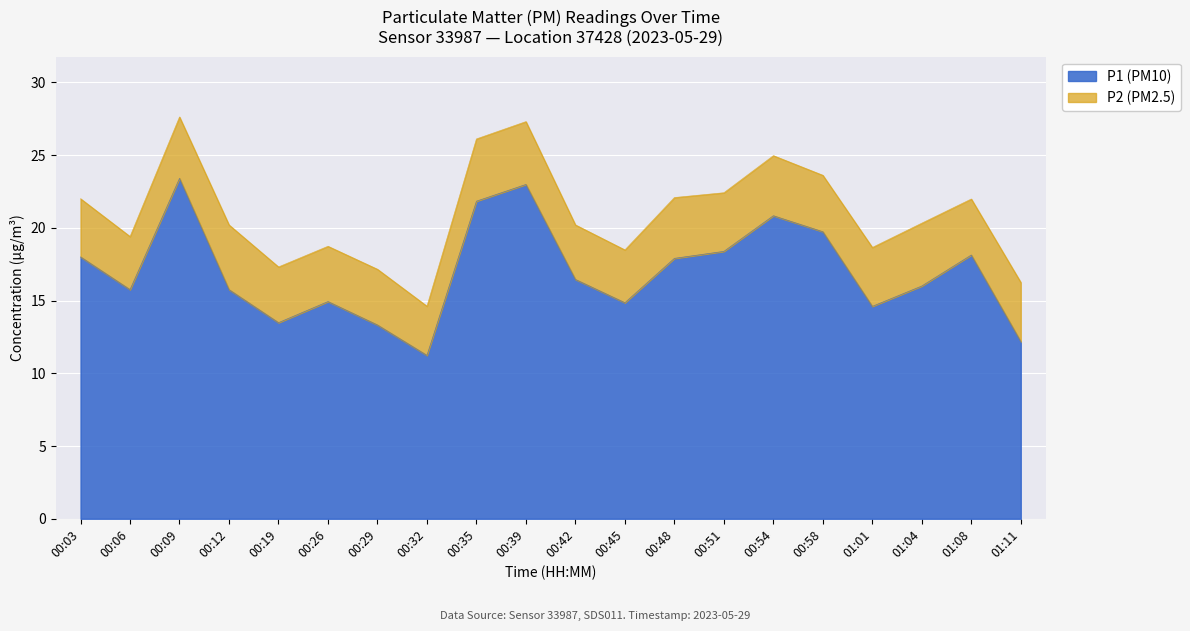

Reading left to right, extract all data points from this chart.

00:03=18.0	00:06=15.8	00:09=23.4	00:12=15.8	00:19=13.5	00:26=14.9	00:29=13.3	00:32=11.2	00:35=21.8	00:39=23.0	00:42=16.4	00:45=14.8	00:48=17.9	00:51=18.4	00:54=20.8	00:58=19.7	01:01=14.6	01:04=16.0	01:08=18.1	01:11=12.2